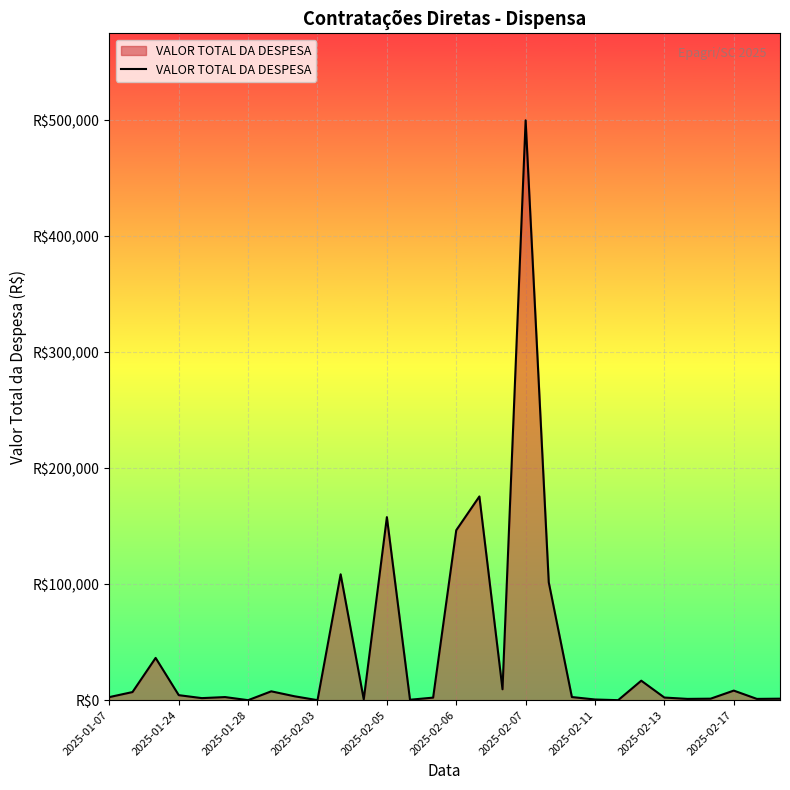

What is the maximum value shown in the chart?

500000.0